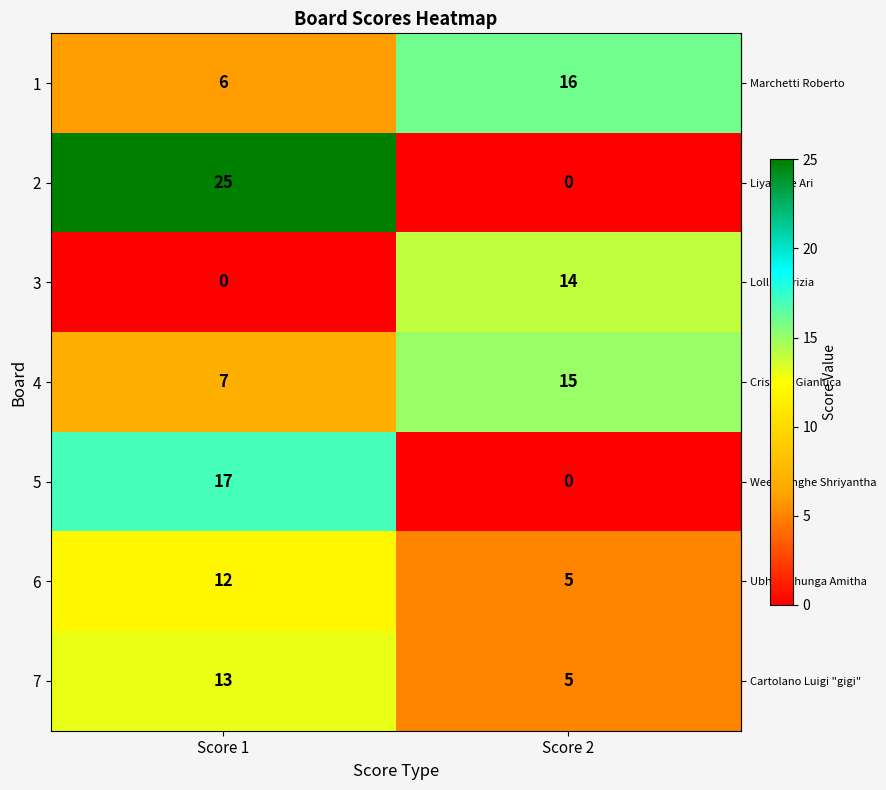

What is the spread (max minus min) of values at Score 1?

25